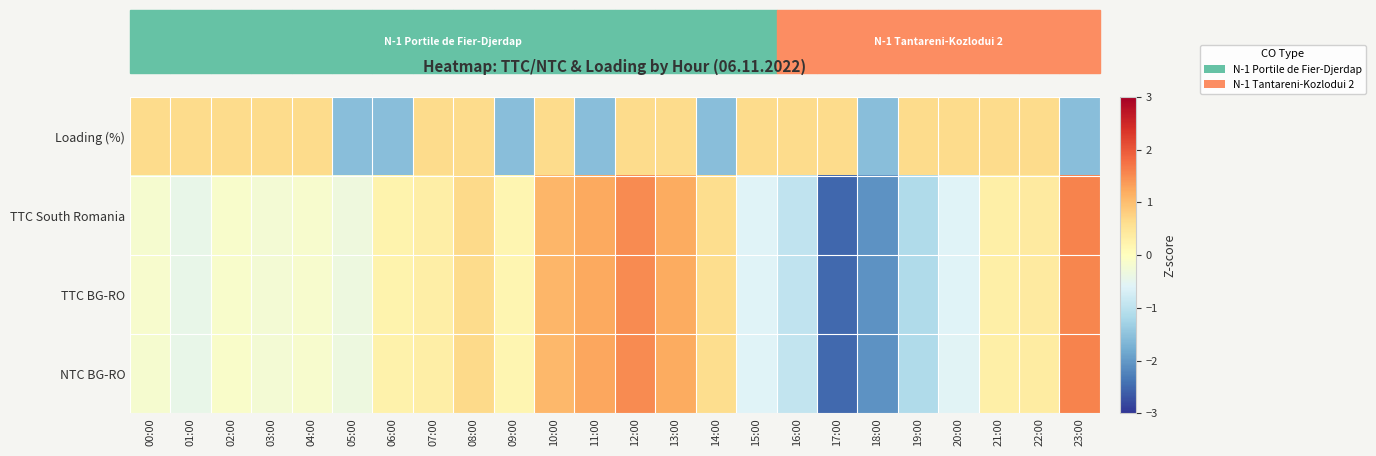

At which category is the sum across all series the highest?

12:00